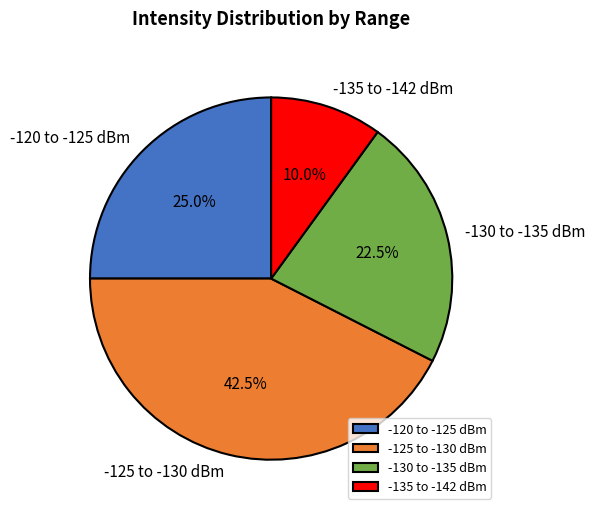

Which category has the smallest portion of the pie?

-135 to -142 dBm